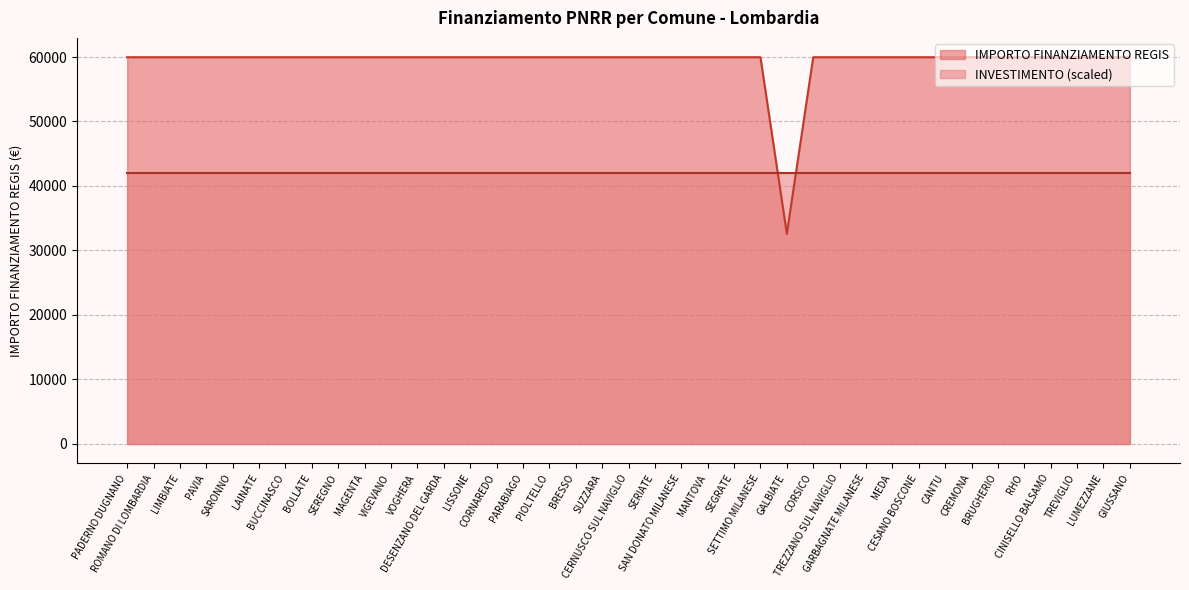

What is the value of the 16th point from the left?

59966